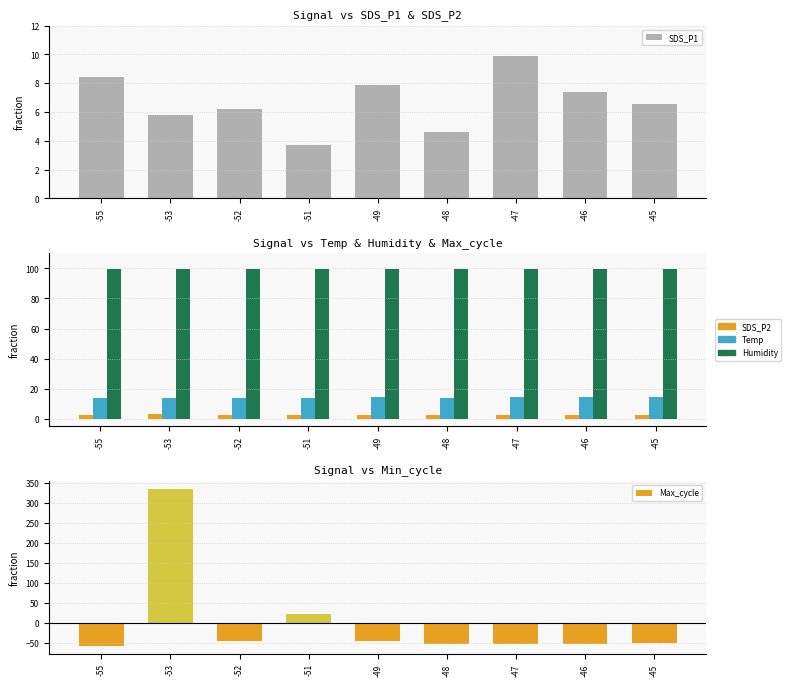

List the labels in order of Temp value, largest first.

-47, -45, -49, -46, -48, -55, -53, -52, -51